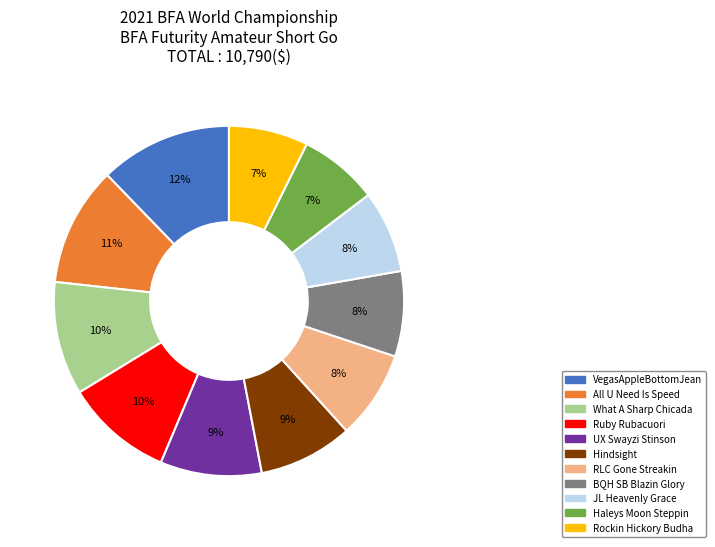

How many slices are in this pie chart?

11